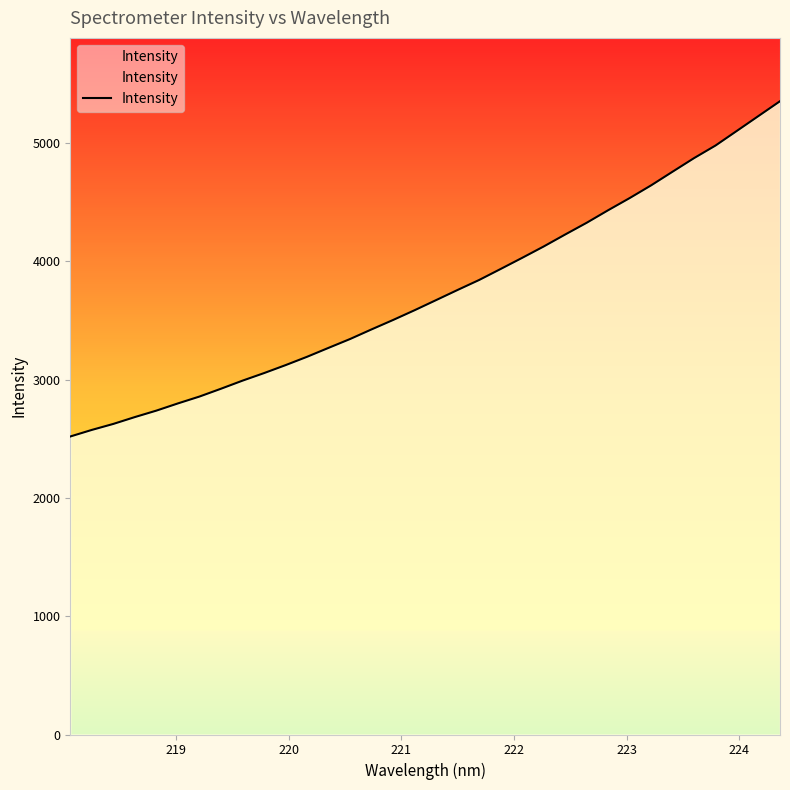

What is the maximum value shown in the chart?

5354.3